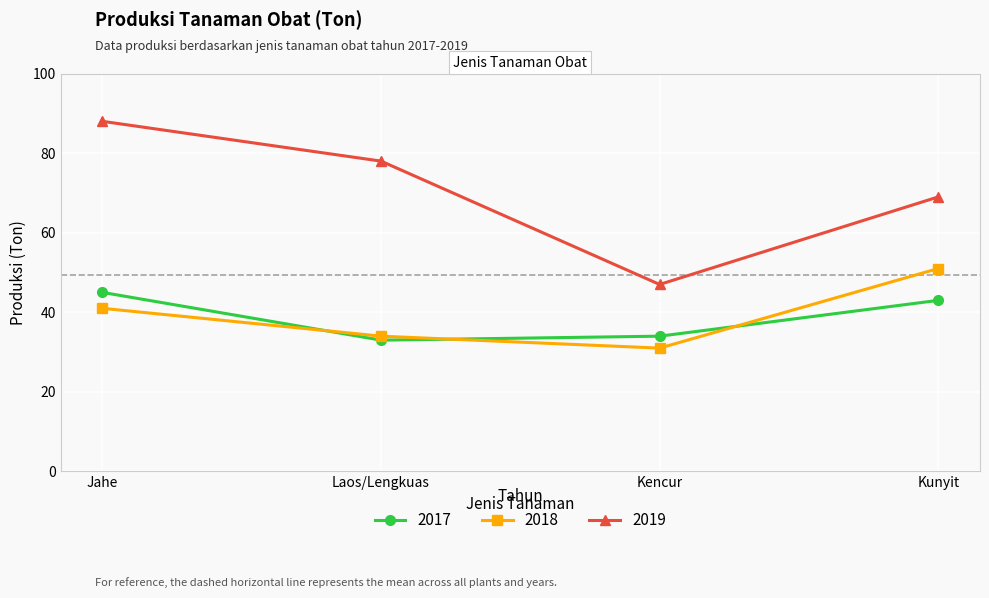

At which category does 2018 reach its first local valley?

Kencur